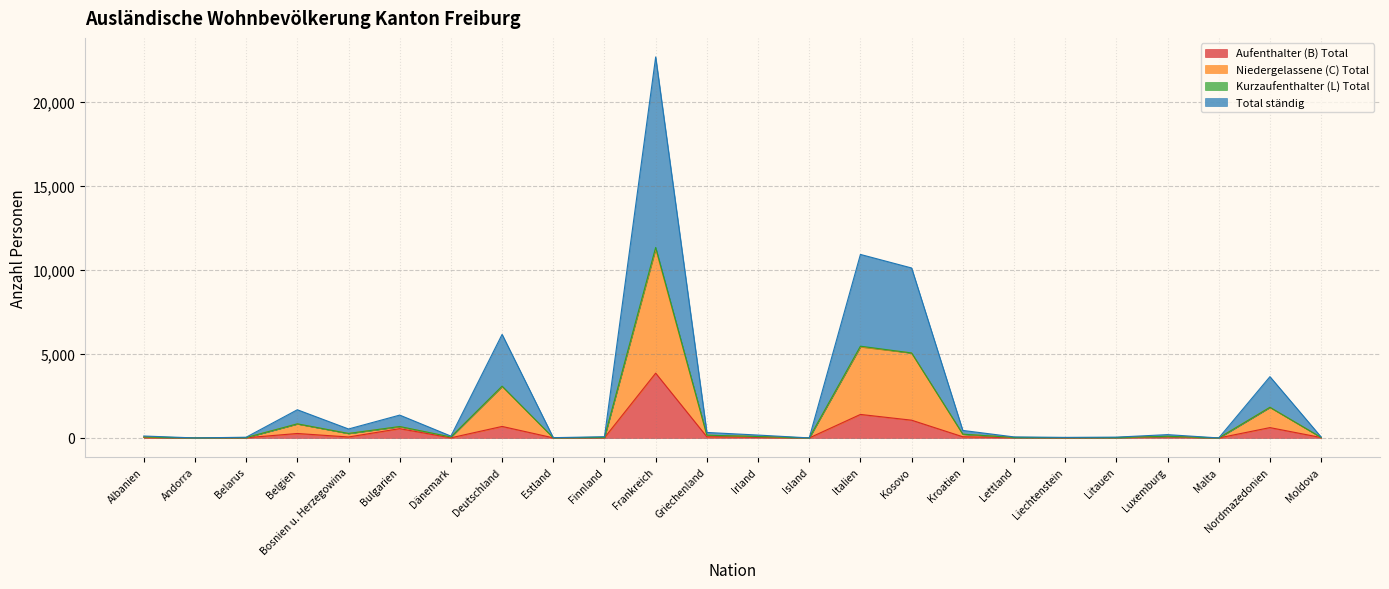

At which label does Aufenthalter (B) Total reach its peak?

Frankreich